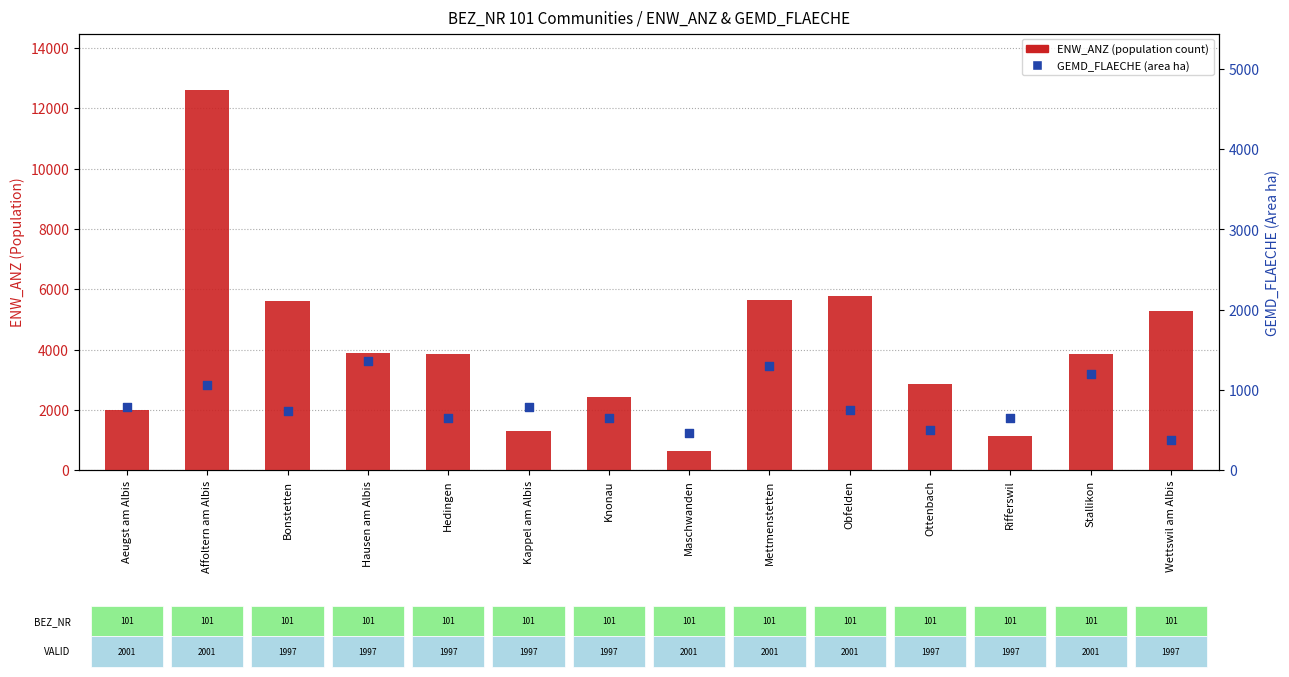

Which series reaches the minimum Y coordinate?

GEMD_FLAECHE